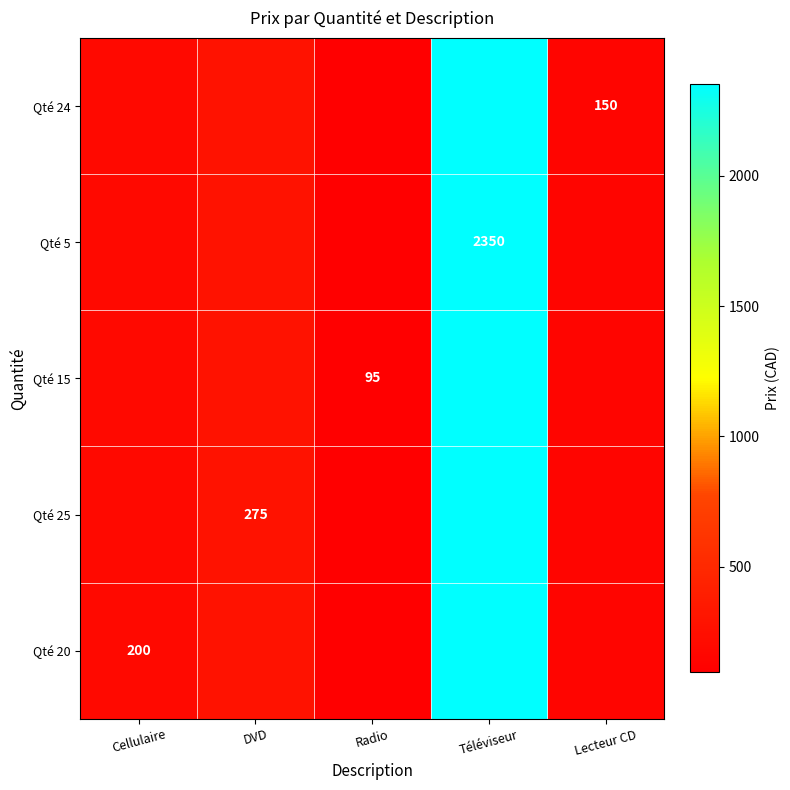

Is it true that Qté 5 equals 2350 at Téléviseur?

True